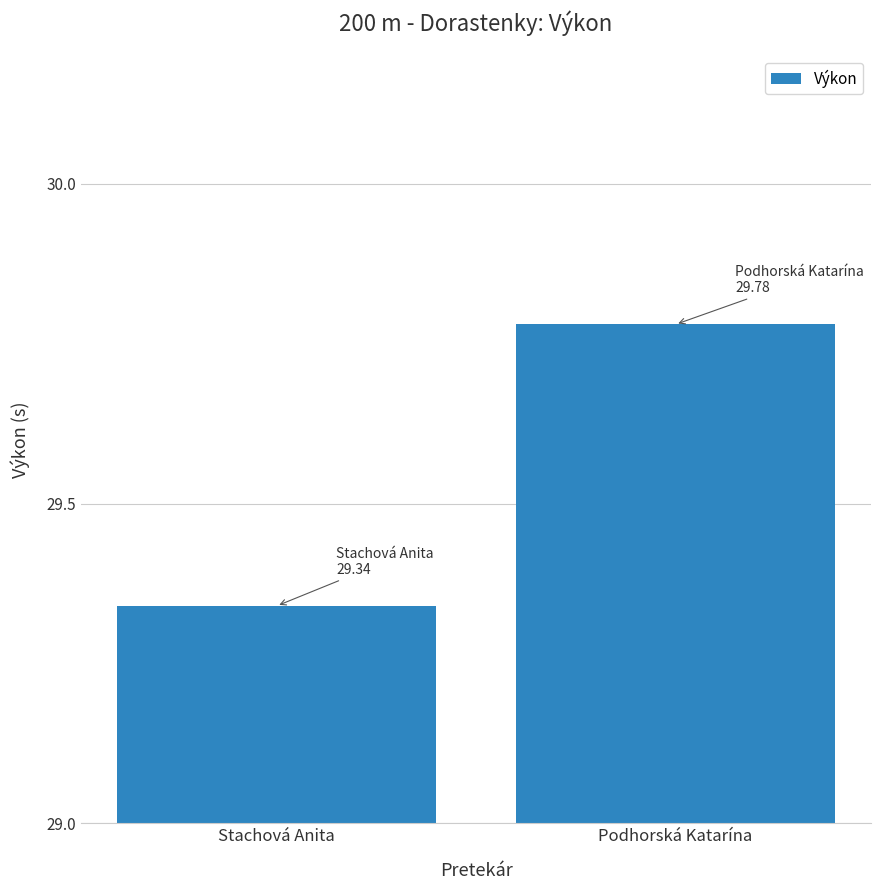

What is the label of the 2nd bar from the left?

Podhorská Katarína